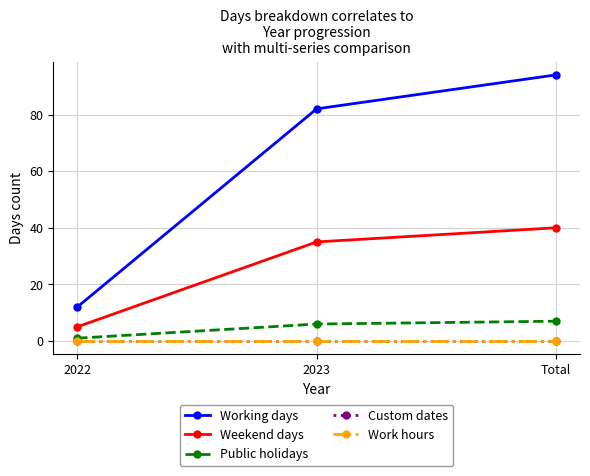

Does the chart have visible grid lines?

Yes